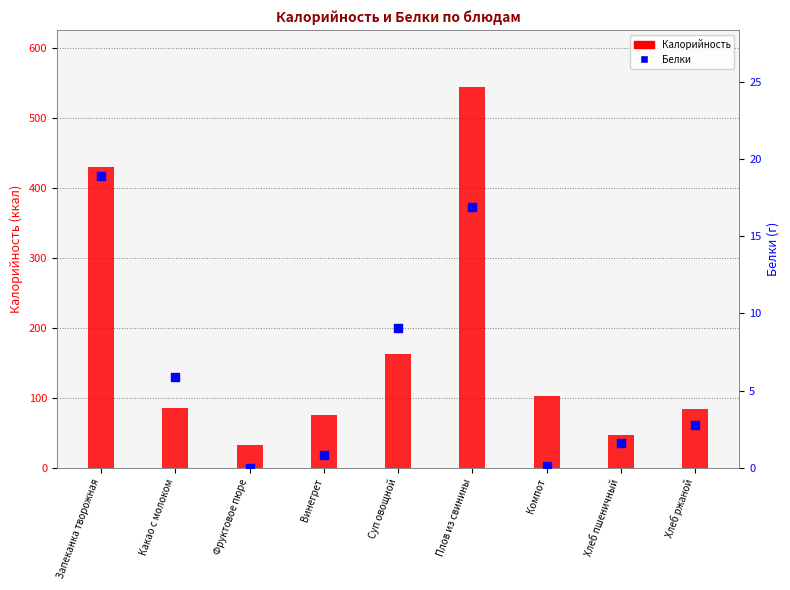

Is the value of Белки at Винегрет greater than the value of Калорийность at Винегрет?

No